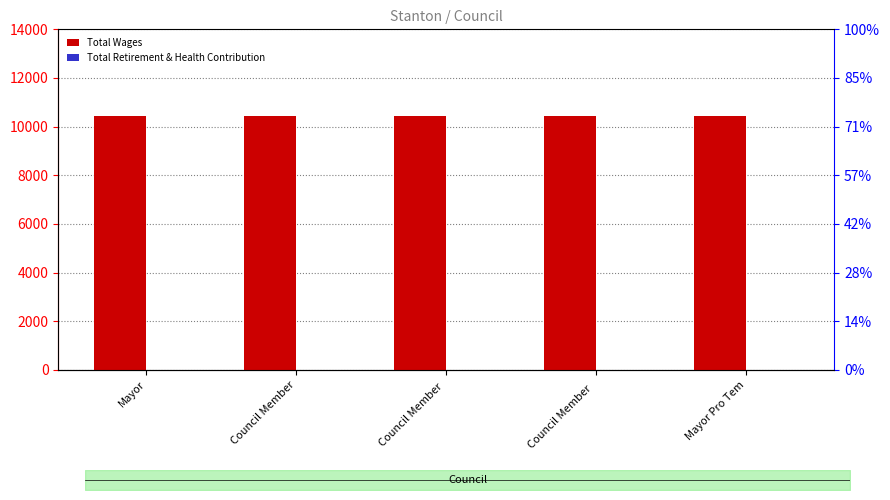

What are all the series names shown in the legend?

Total Wages, Total Retirement & Health Contribution